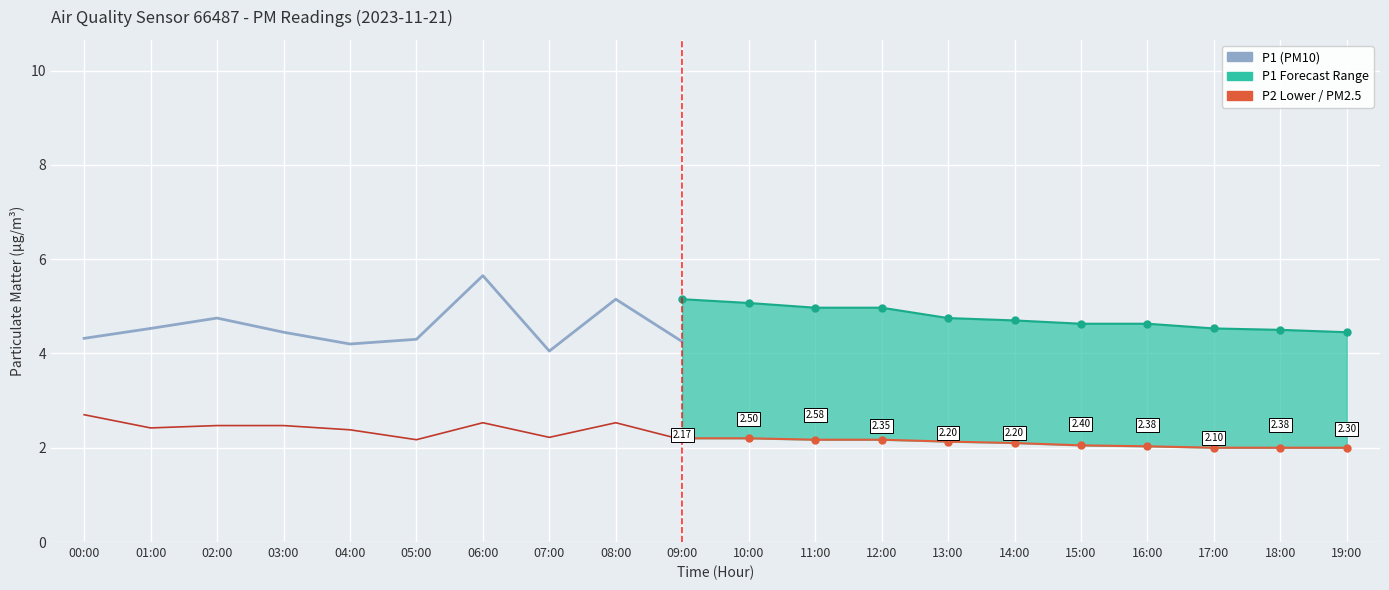

What is the minimum value for P1_lower?

2.0